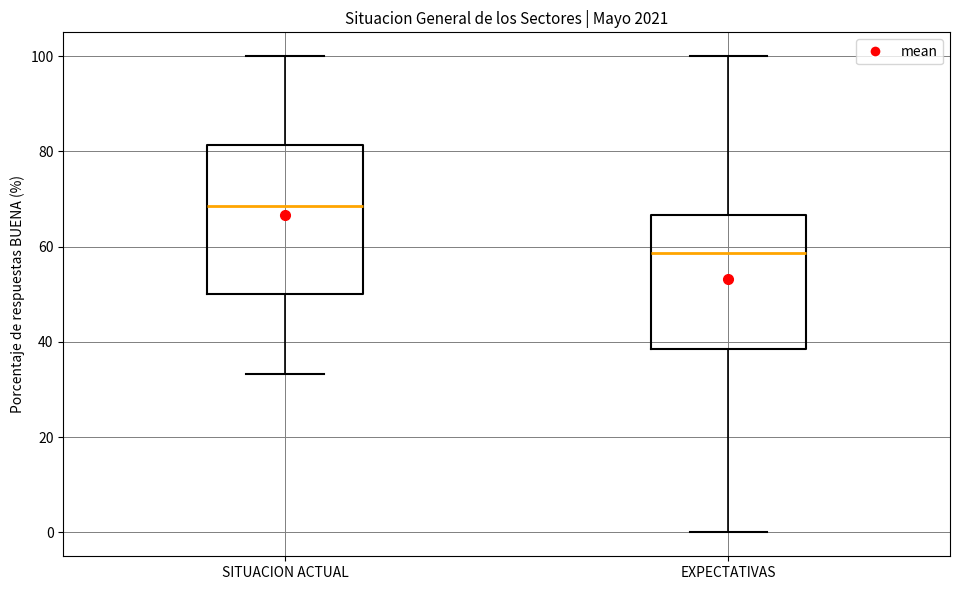

Where does the upper whisker of the box for SITUACION ACTUAL end on the y-axis? The values are not printed on the chart, so give them approximately, as read against the axis.

100